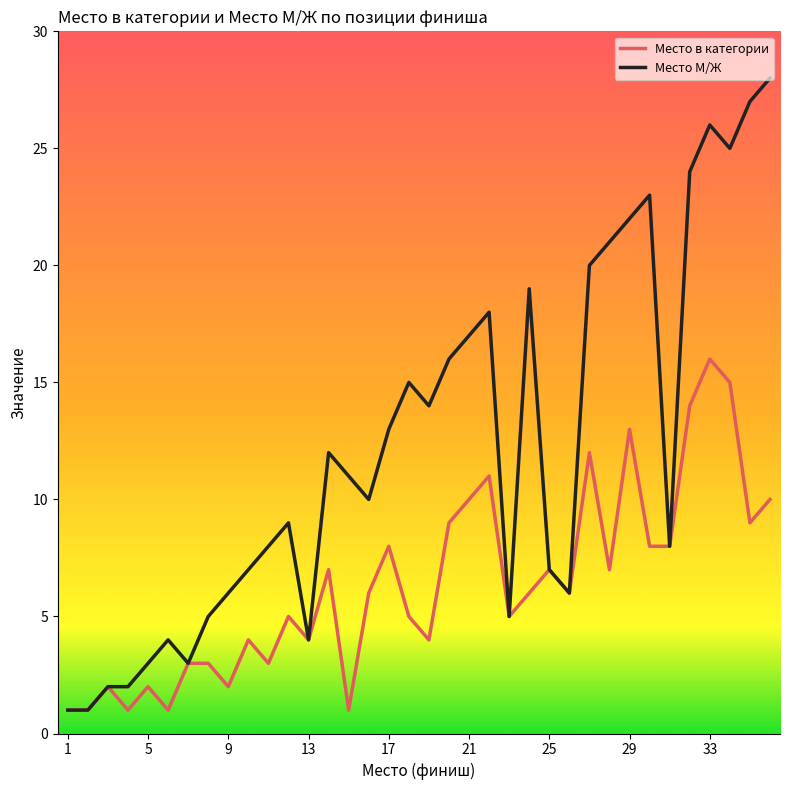

Which series has the largest total across all categories?

Место М/Ж